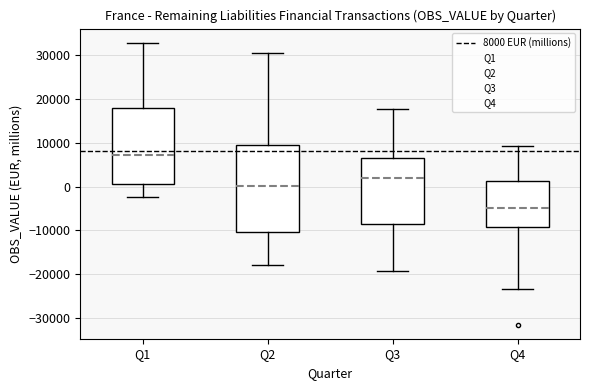

Which box's median line is the highest?

Q1